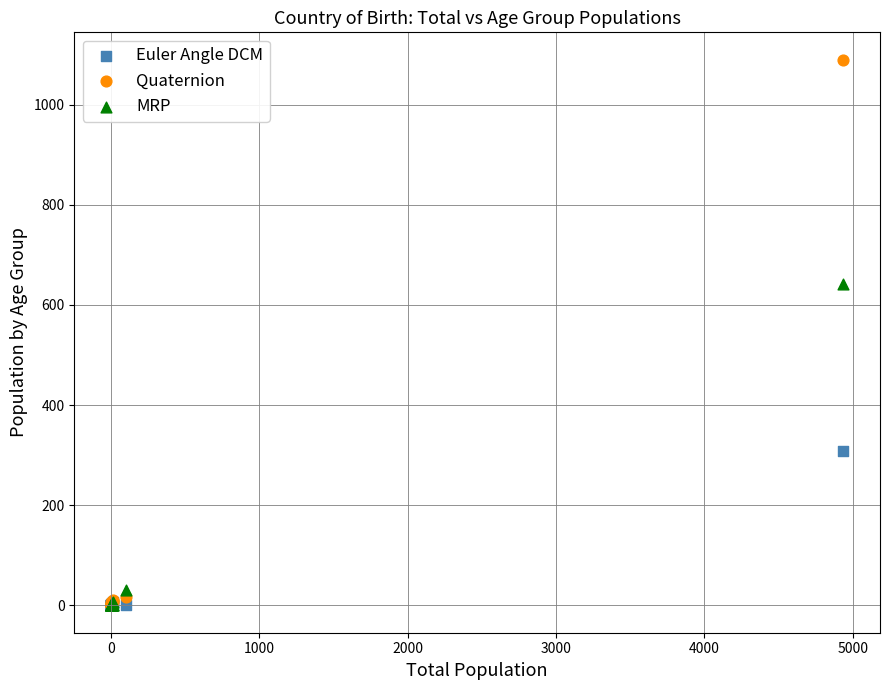

Across all series, what Y value is closest to 545?

641